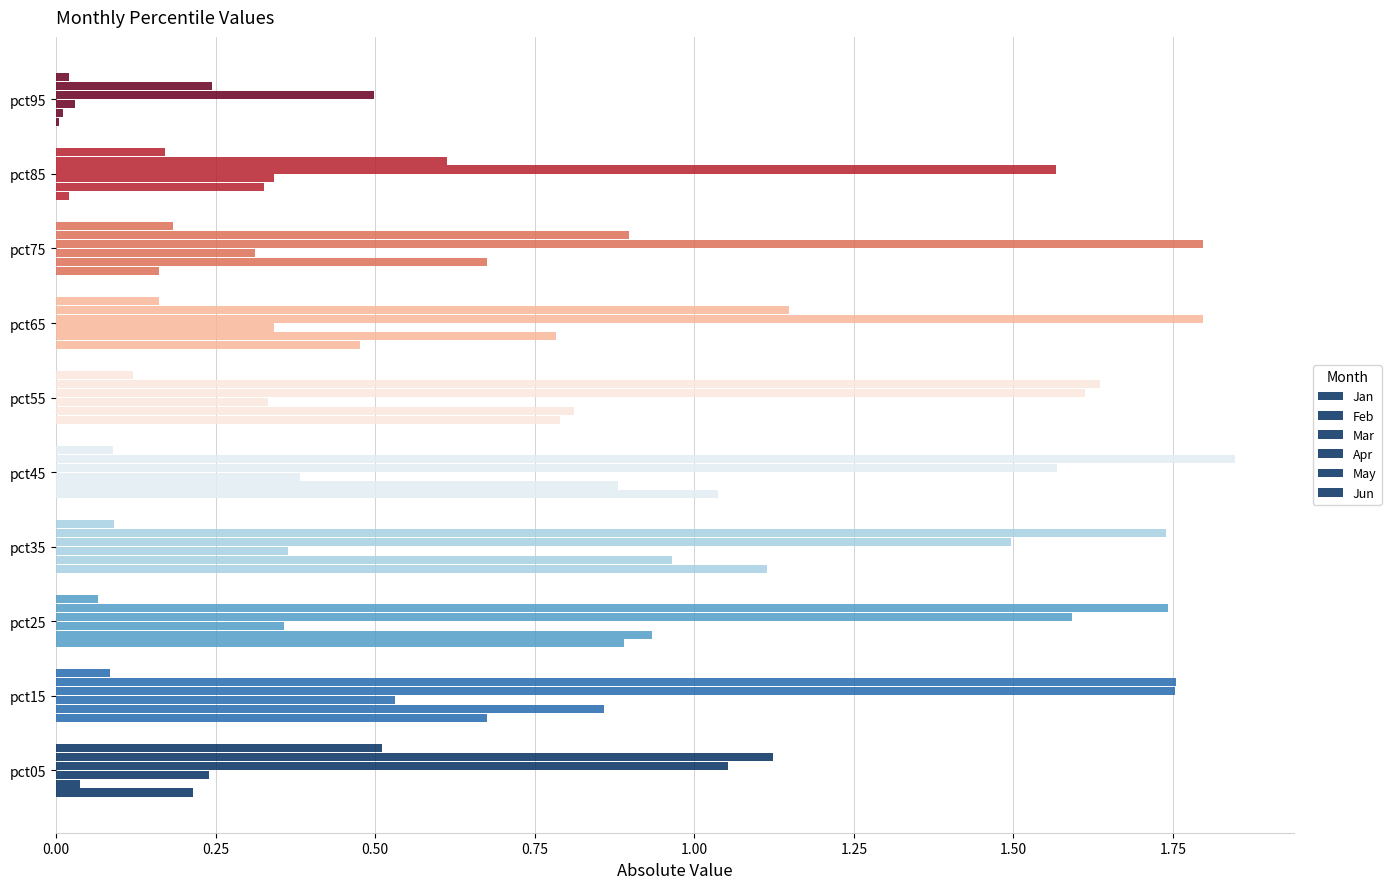

How many distinct data groups are displayed?

6